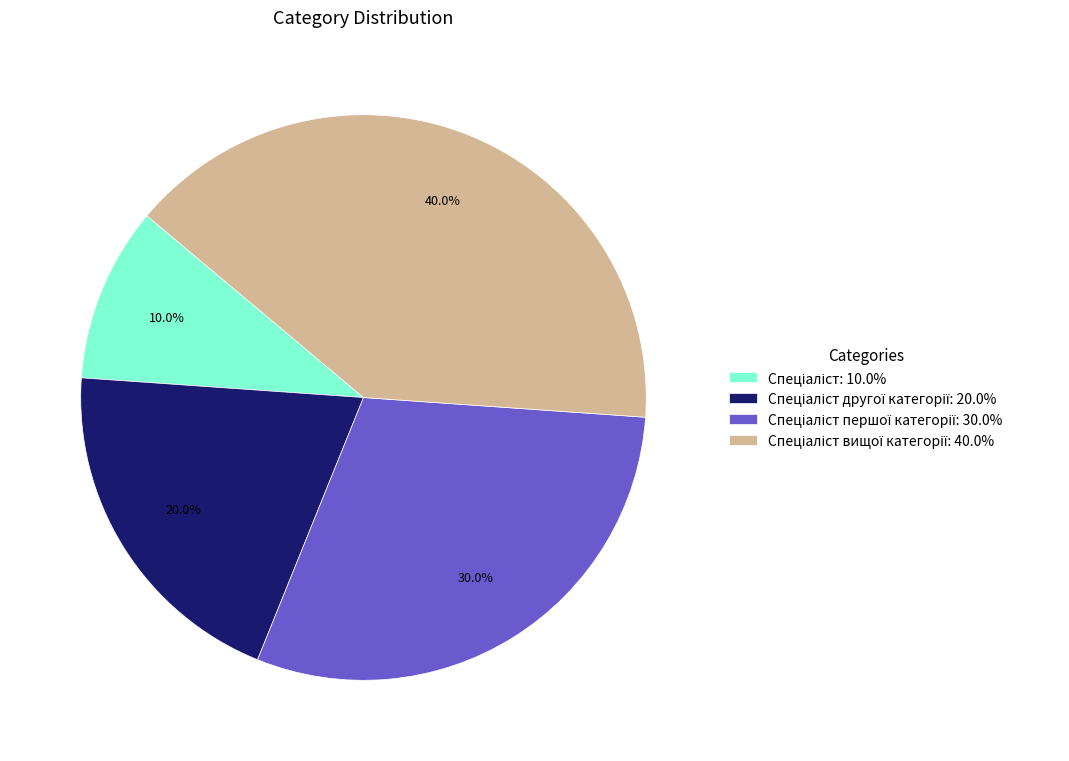

How many slices are in this pie chart?

4